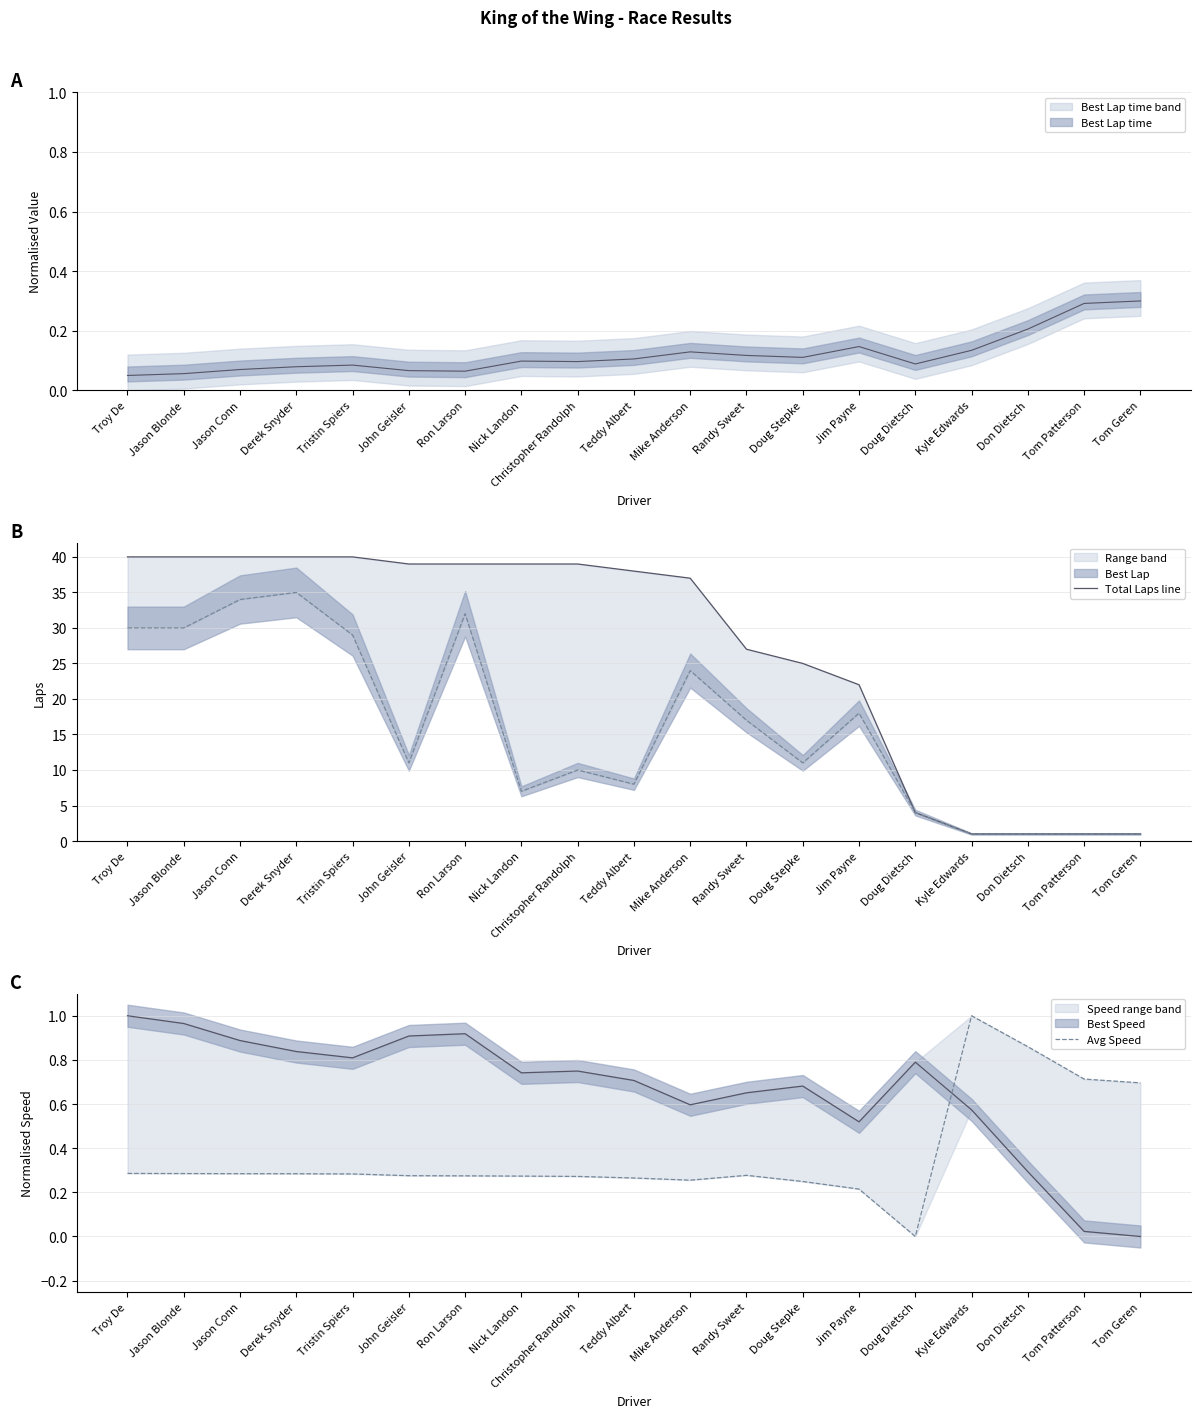

True or false: Total Laps line and Avg Speed intersect in this chart.

False